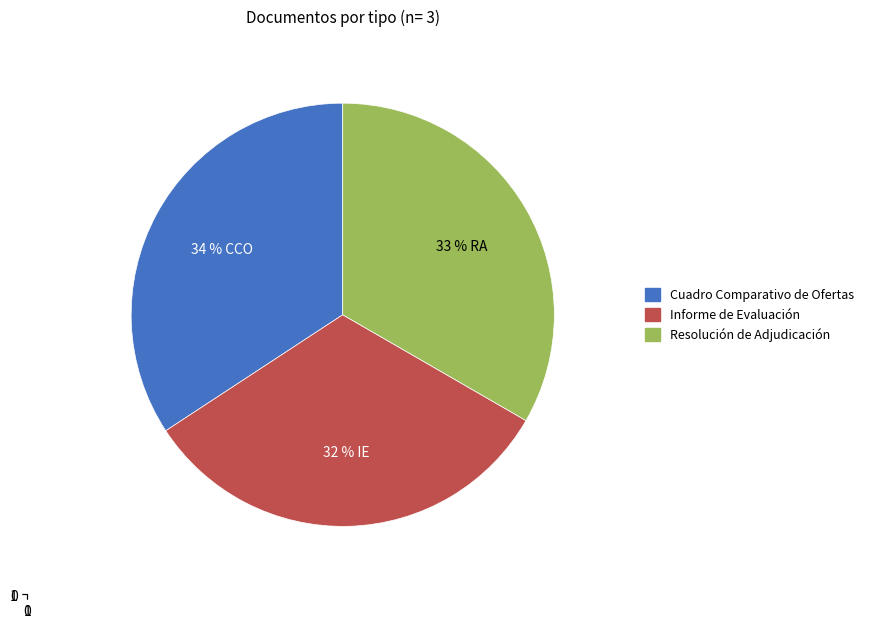

The Informe de Evaluación slice represents 32% of the pie. True or false?

True